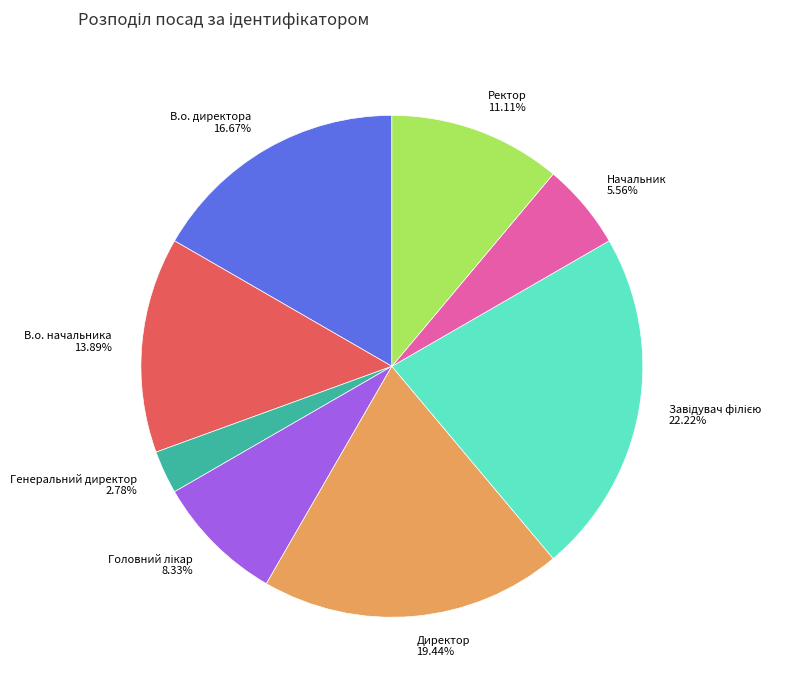

True or false: Генеральний директор accounts for 17% of the total.

False